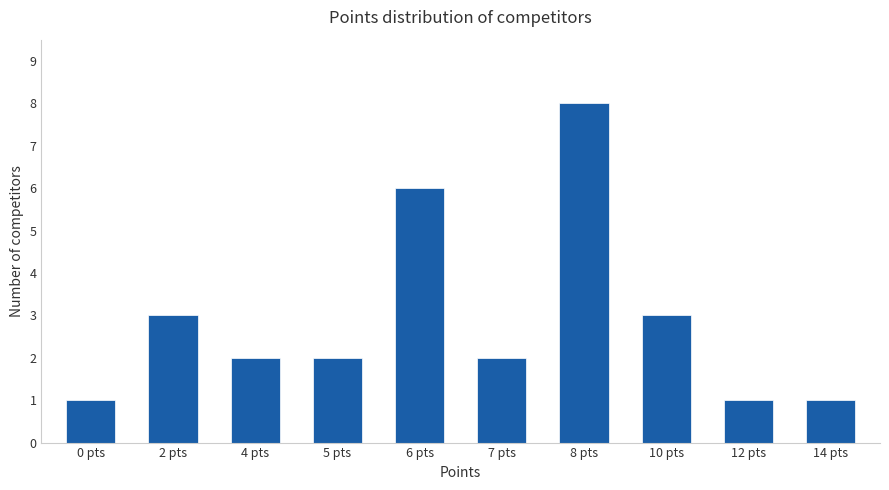

What is the sum of all values?

29